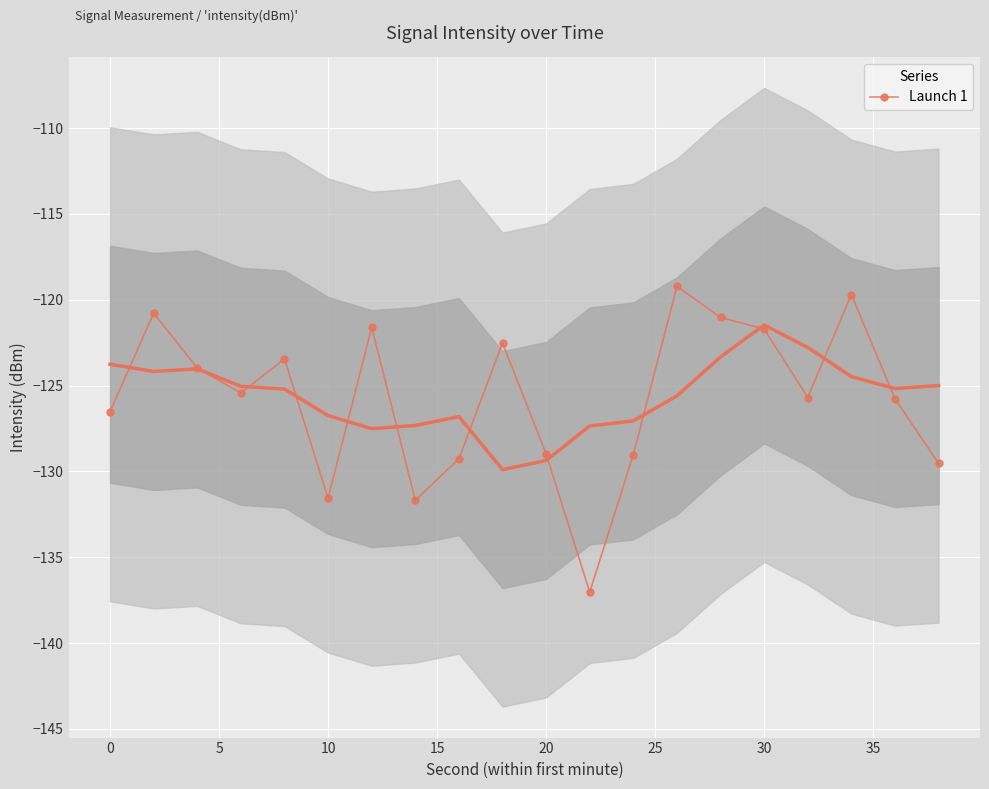

Count the number of data series in this chart.

1